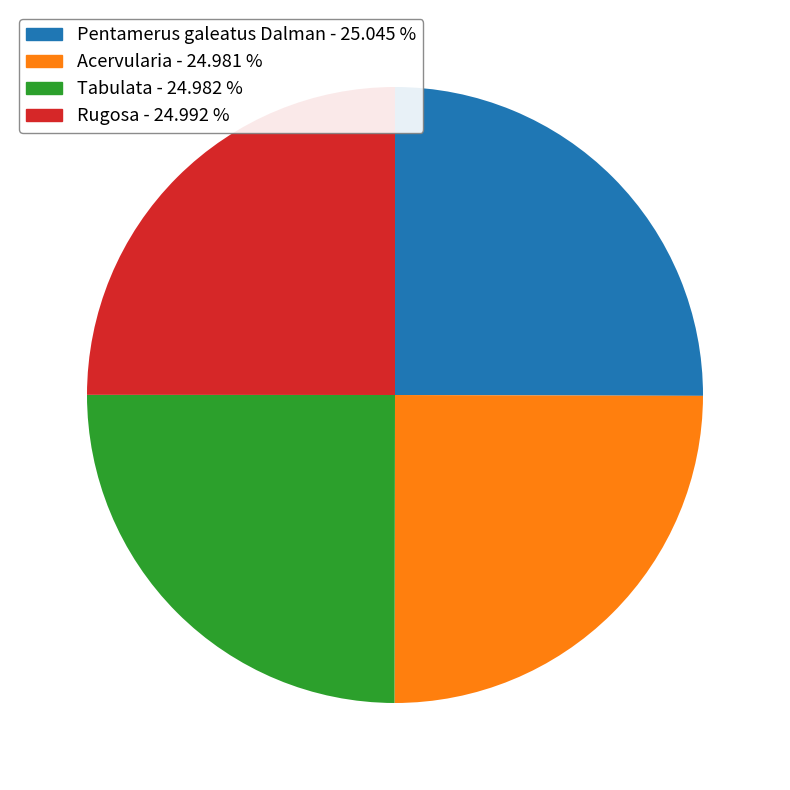

Approximately how many times larger is the value at Pentamerus galeatus Dalman compared to Acervularia?

1.0